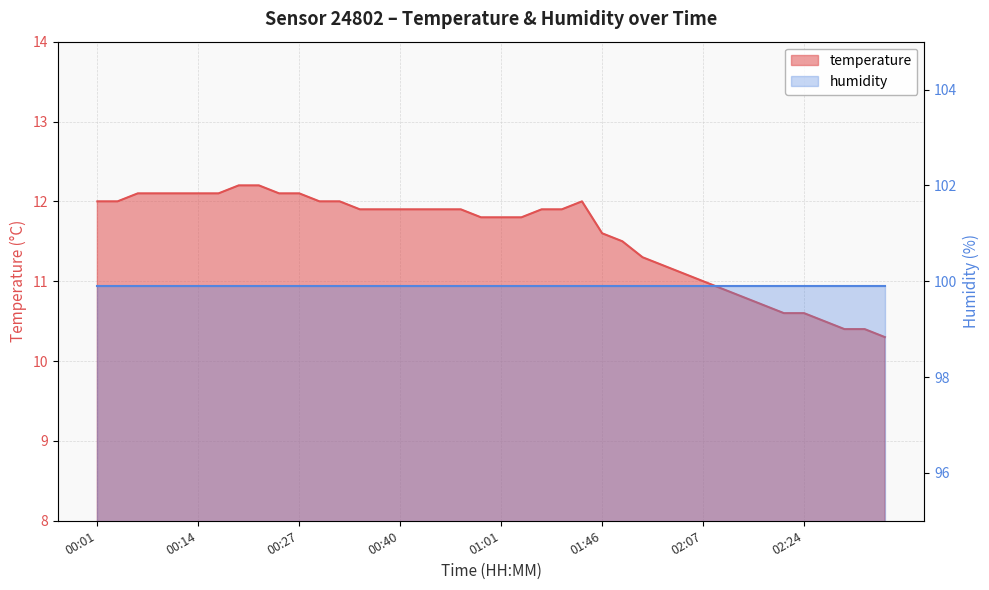

List the labels in order of value, smallest first.

02:38, 02:32, 02:35, 02:27, 02:21, 02:24, 02:18, 02:15, 02:12, 02:07, 02:05, 02:01, 01:58, 01:52, 01:46, 00:57, 01:01, 01:06, 00:35, 00:37, 00:40, 00:42, 00:45, 00:48, 01:15, 01:18, 00:01, 00:03, 00:30, 00:32, 01:24, 00:06, 00:09, 00:11, 00:14, 00:17, 00:25, 00:27, 00:20, 00:22